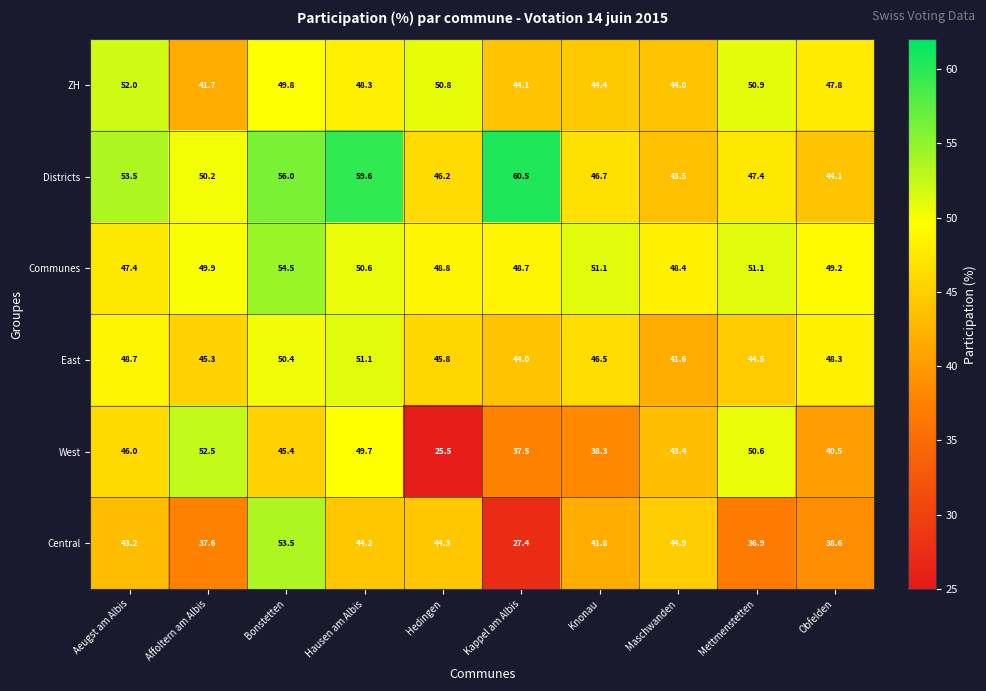

Is the value of ZH at Affoltern am Albis greater than the value of Central at Maschwanden?

No